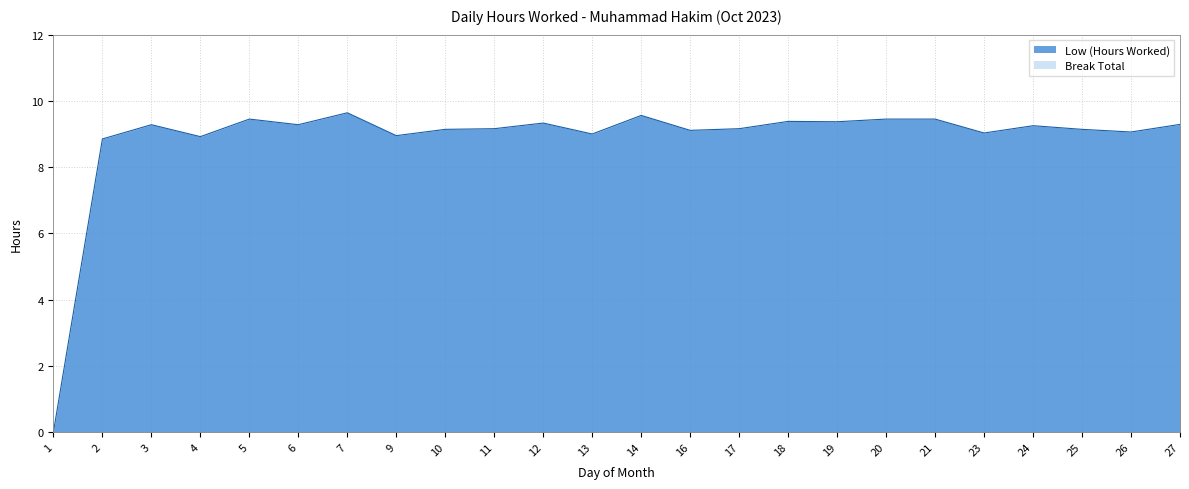

How many interior local valleys (lower than both neighbors) does the data have?

8